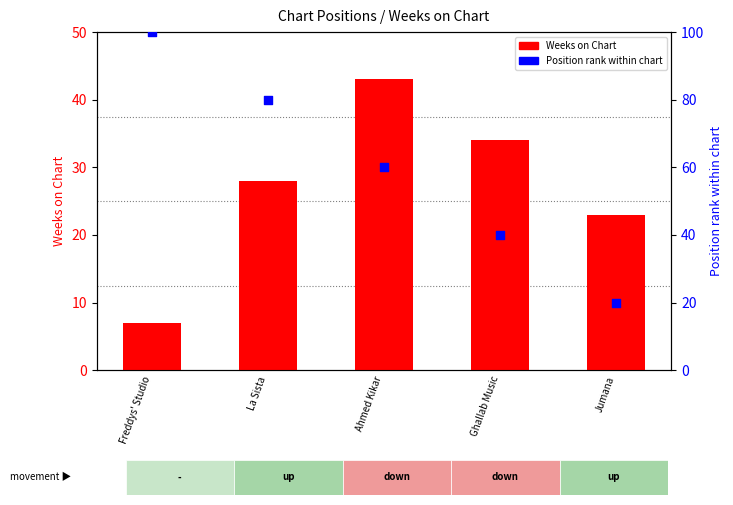

Which series has the largest Y range (max minus min)?

Position rank (0-100%)